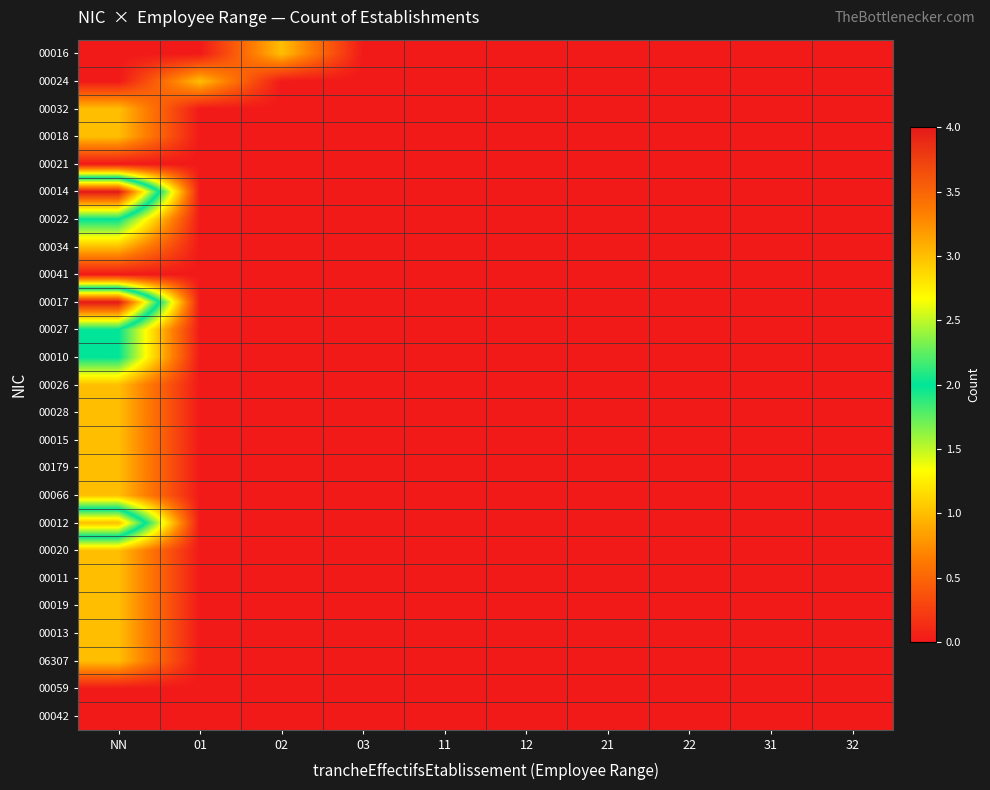

Which category has the highest value across all series?

NN